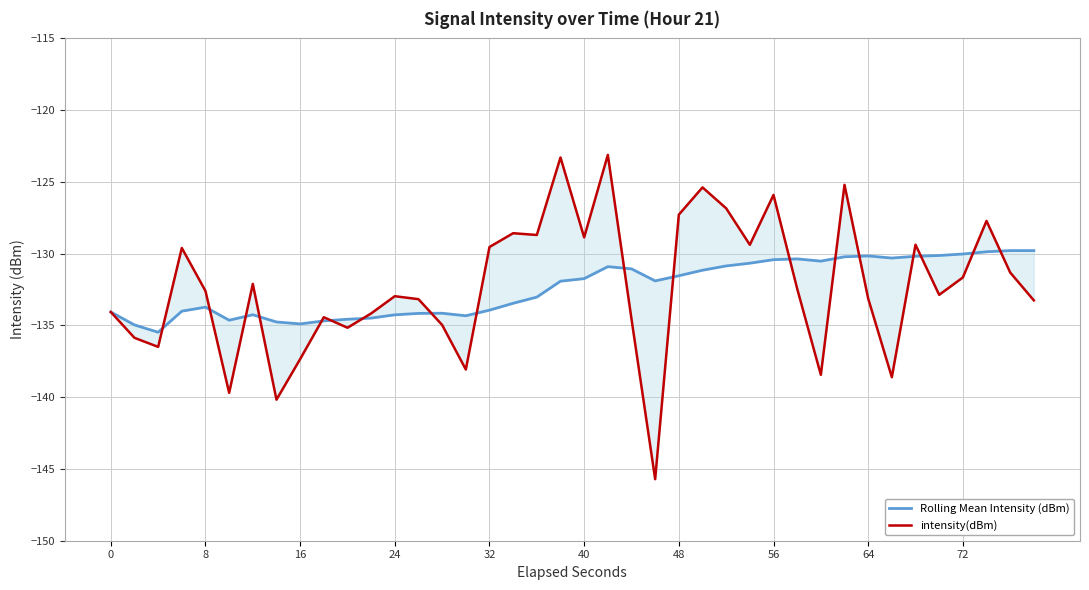

How many distinct data groups are displayed?

2